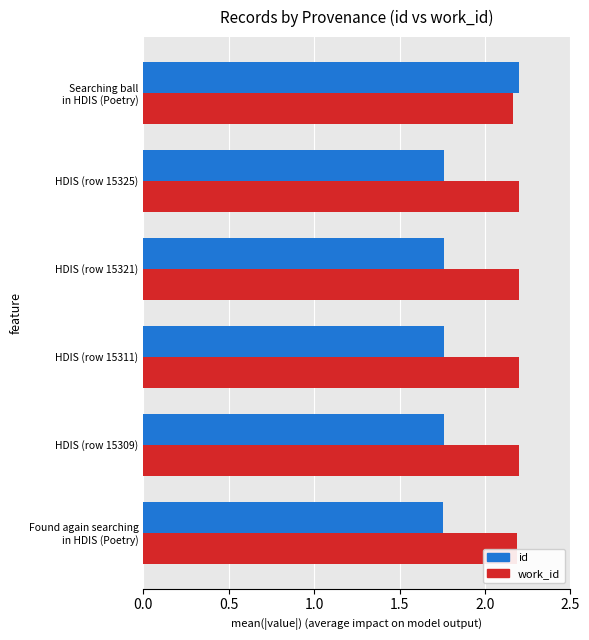

What are all the series names shown in the legend?

id, work_id